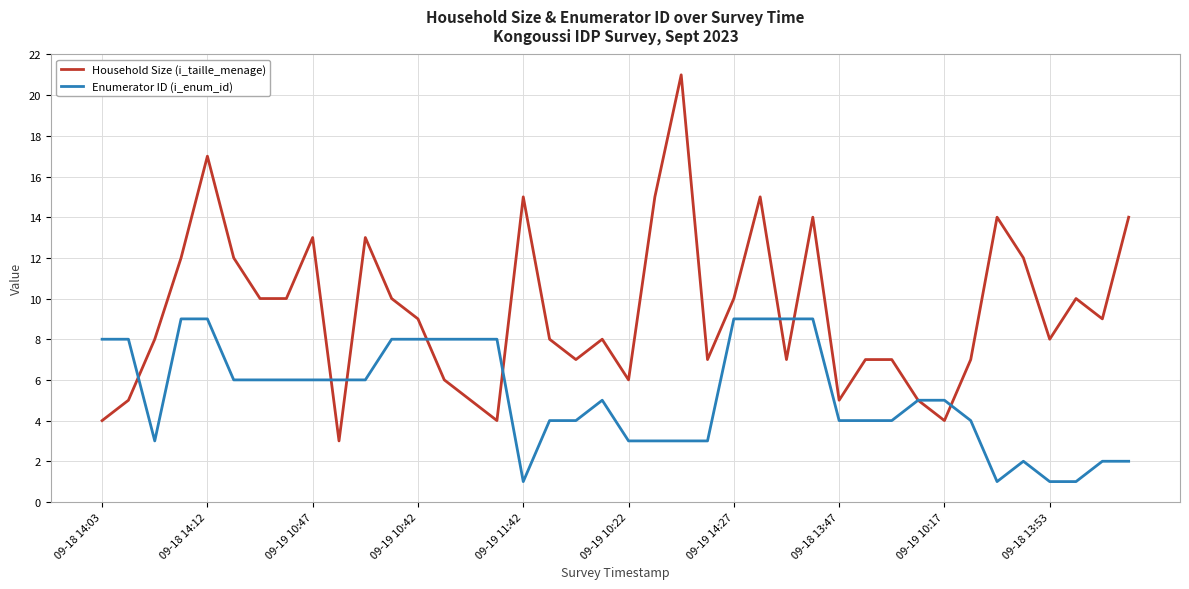

How many distinct data groups are displayed?

2